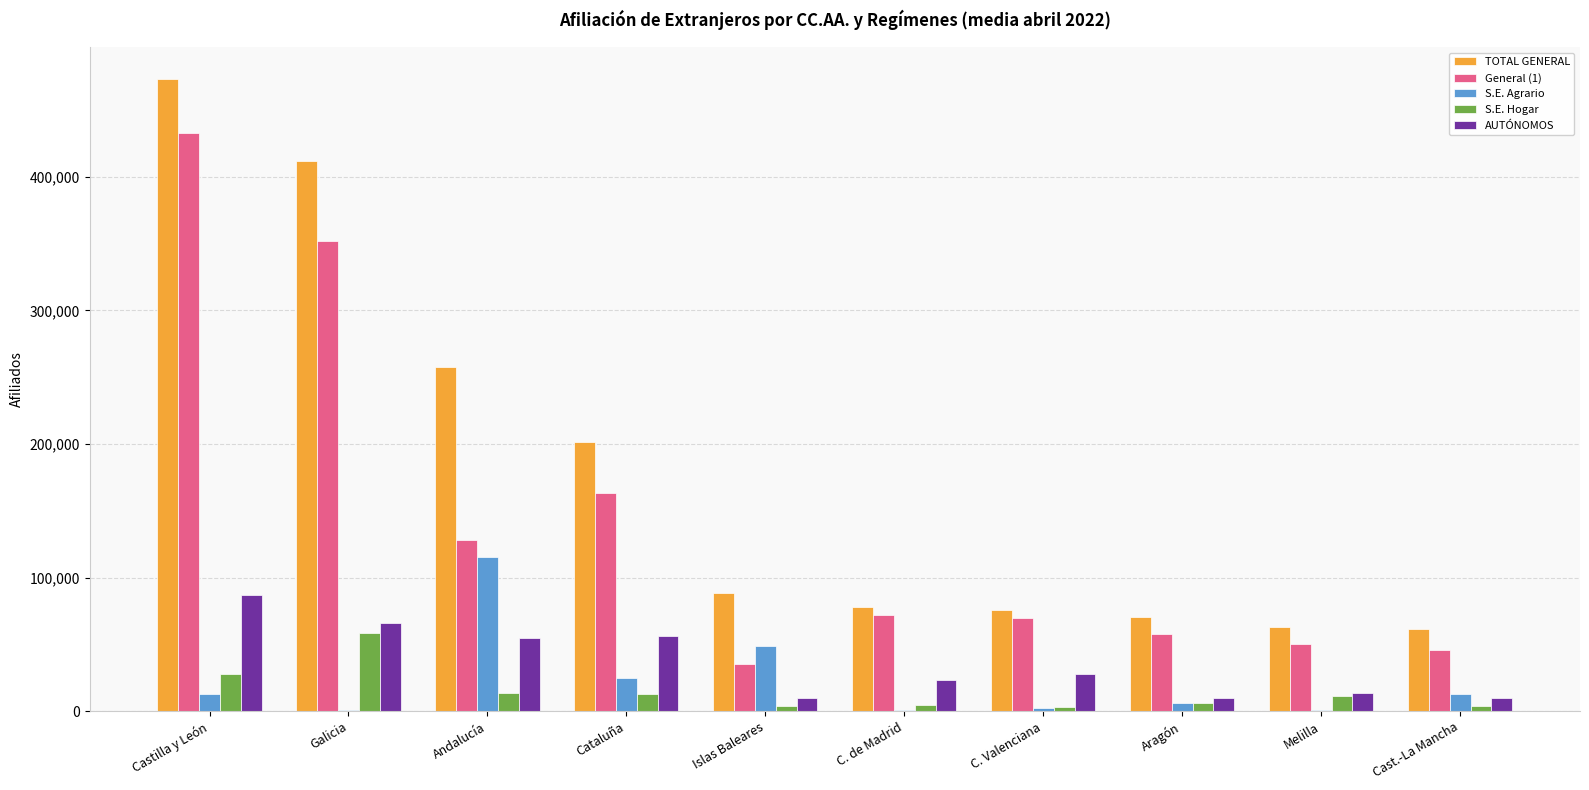

How many groups of bars are there?

10